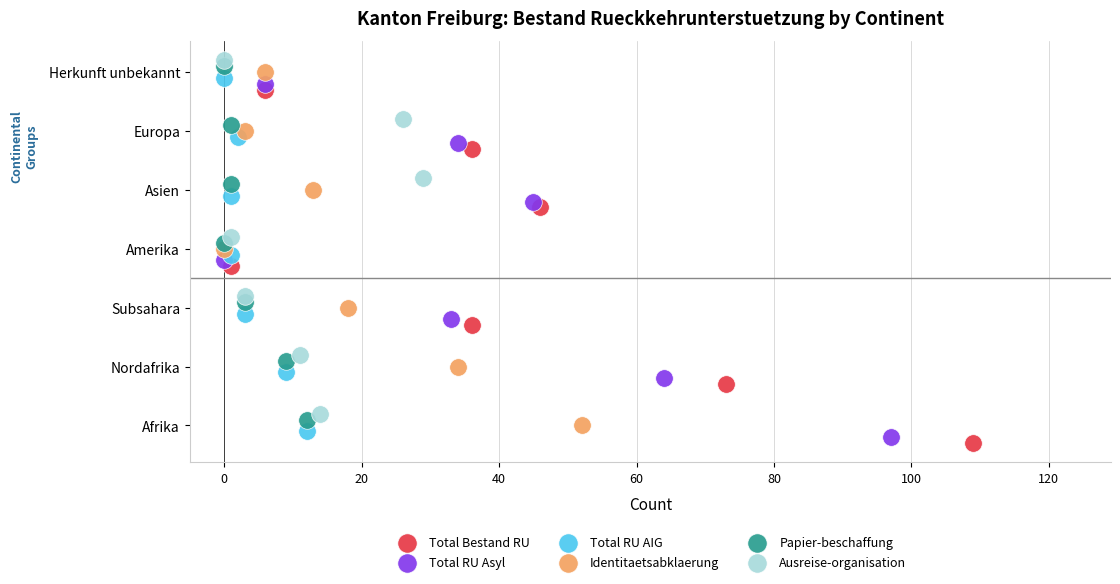

Which series contains the lowest Y value?

Total Bestand RU